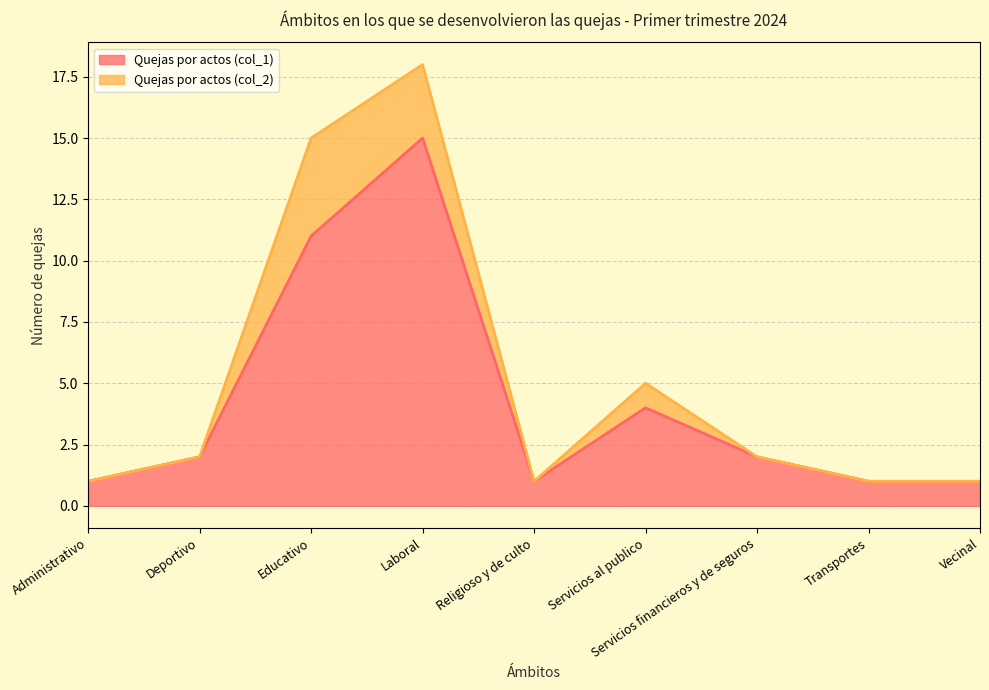

What is the maximum value shown in the chart?

15